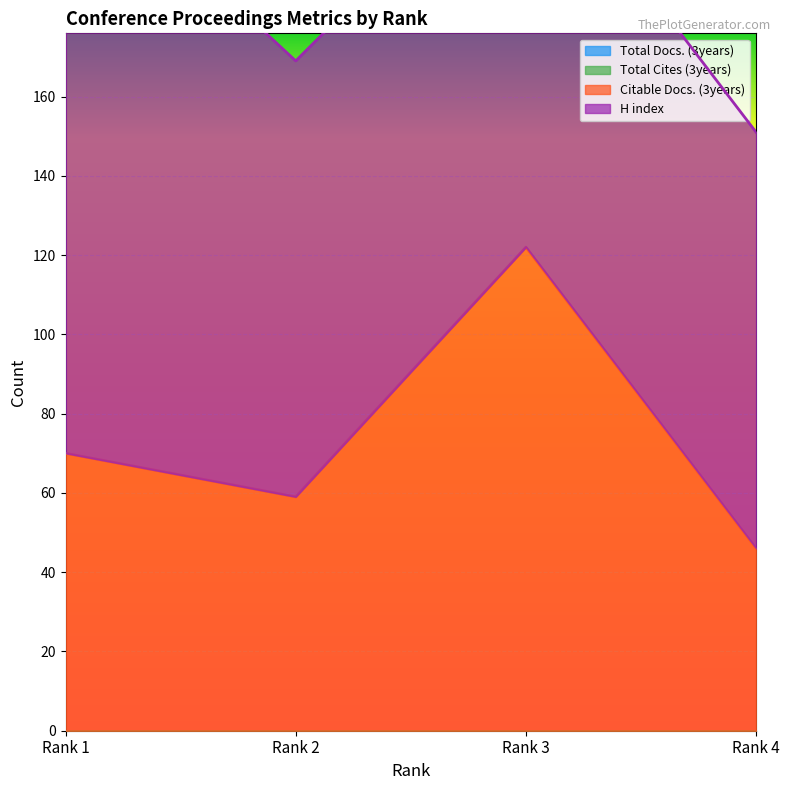

Read the H index value at Rank 3, to the nearest 10.

100